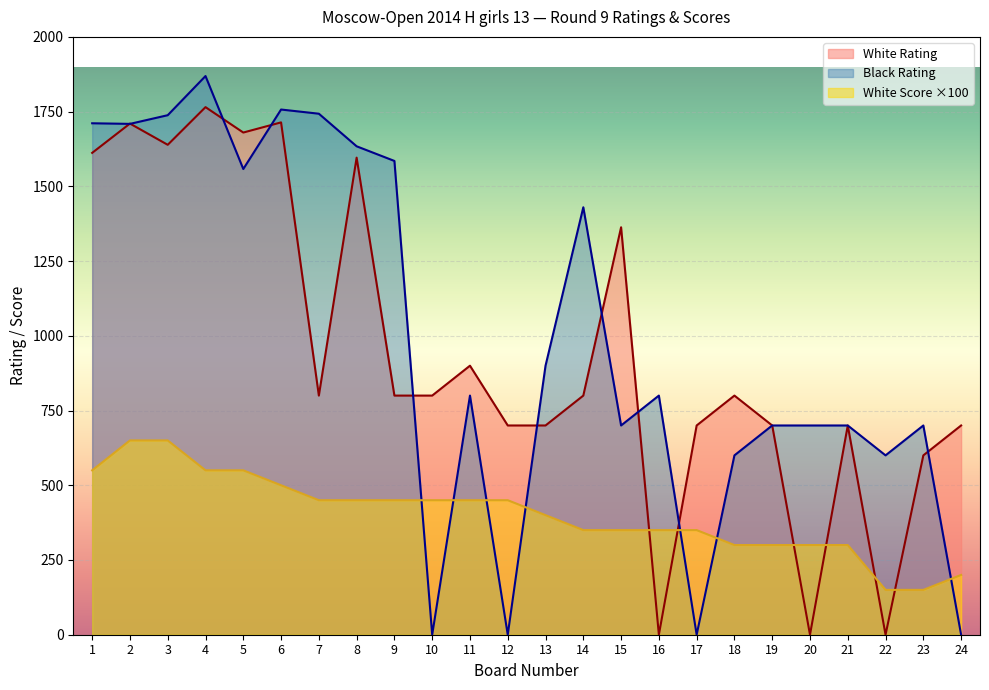

How many values in White Rating are above zero?

21